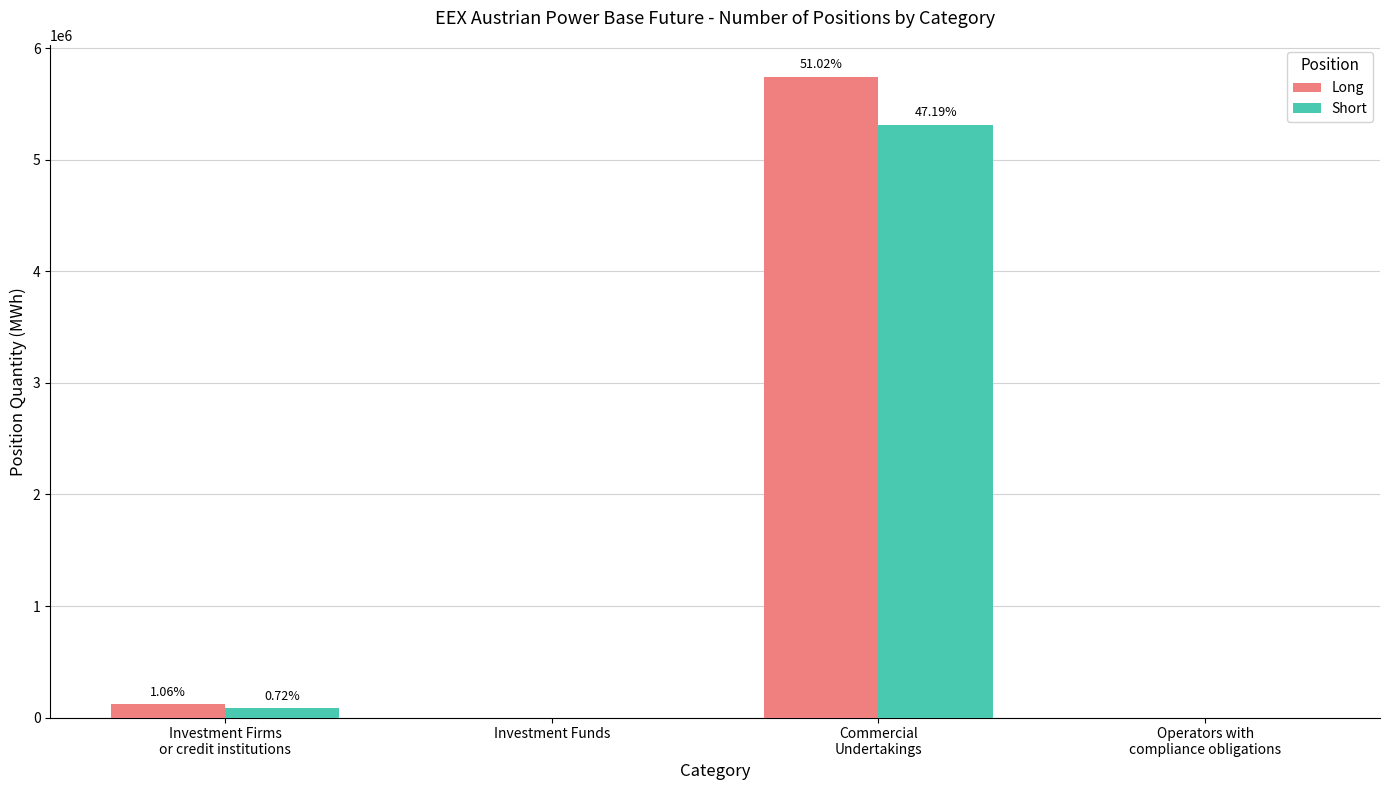

What are all the series names shown in the legend?

Long, Short